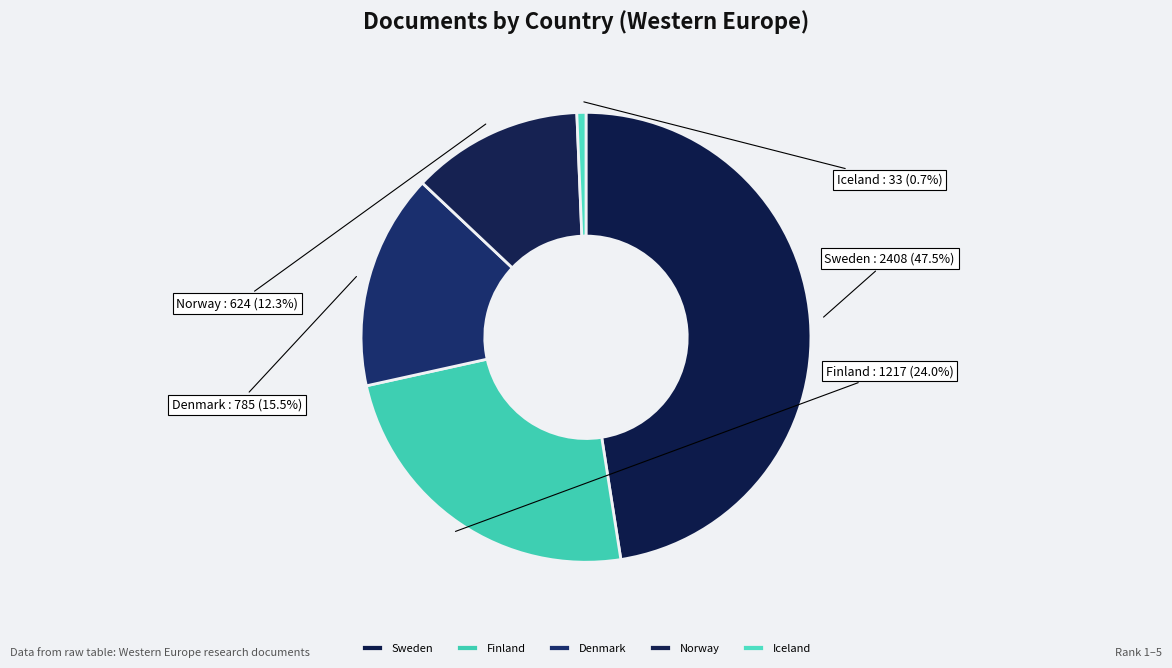

What percentage is the Norway slice, to the nearest percent?

12%